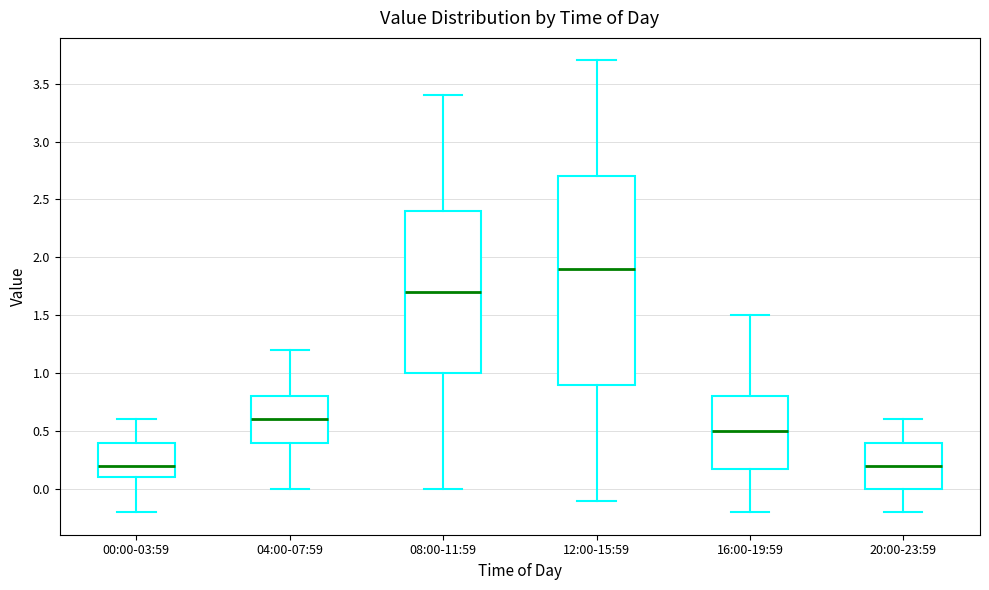

Reading left to right, read every box against the y-axis: the position of its median line, the range the box covers, and the ends of its whiskers. The values are not printed on the chart, so give them approximately, as read against the axis.

00:00-03:59: median 0.2, box 0.1 to 0.4, whiskers -0.2 to 0.6
04:00-07:59: median 0.6, box 0.4 to 0.8, whiskers 0.0 to 1.2
08:00-11:59: median 1.7, box 1.0 to 2.4, whiskers 0.0 to 3.4
12:00-15:59: median 1.9, box 0.9 to 2.7, whiskers -0.1 to 3.7
16:00-19:59: median 0.5, box 0.2 to 0.8, whiskers -0.2 to 1.5
20:00-23:59: median 0.2, box 0.0 to 0.4, whiskers -0.2 to 0.6